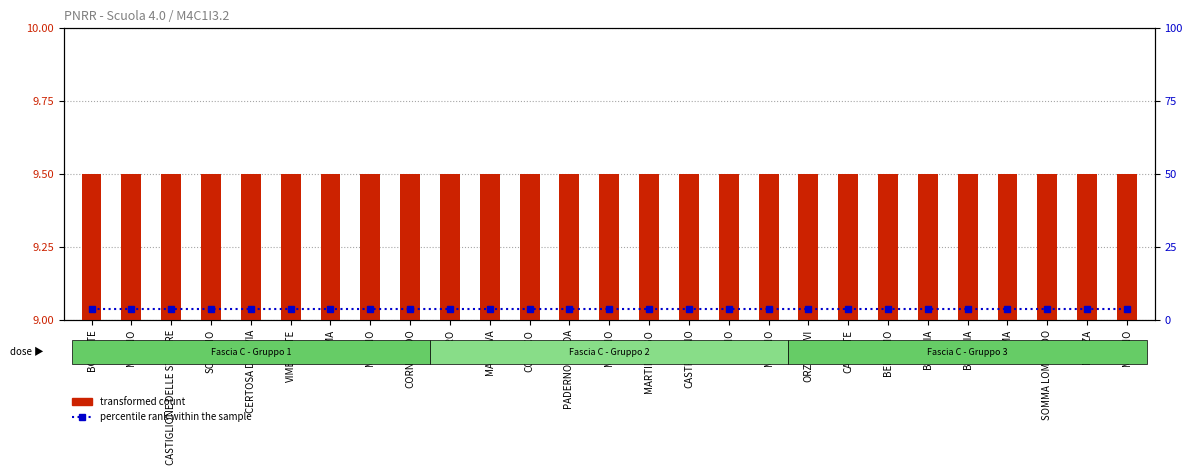

What is the maximum value for percentile rank within the sample?

3.7